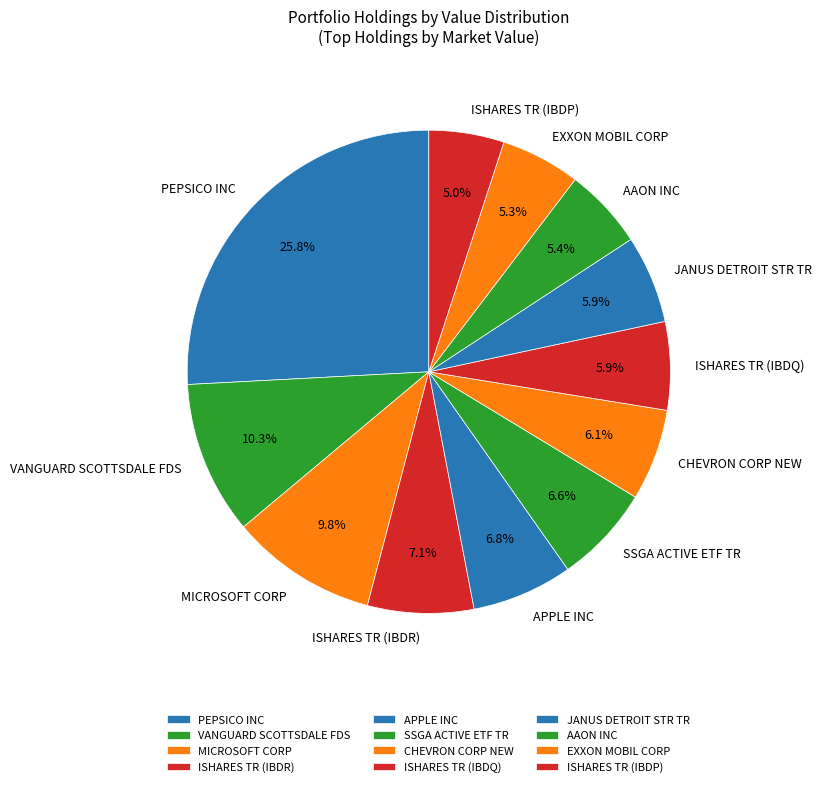

Does CHEVRON CORP NEW account for over 50% of the chart?

No